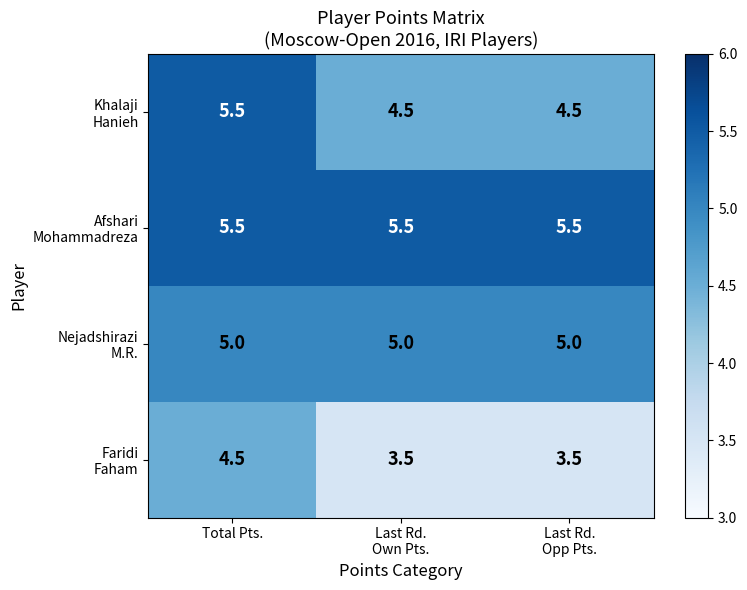

At which category is the sum across all series the highest?

Total Pts.